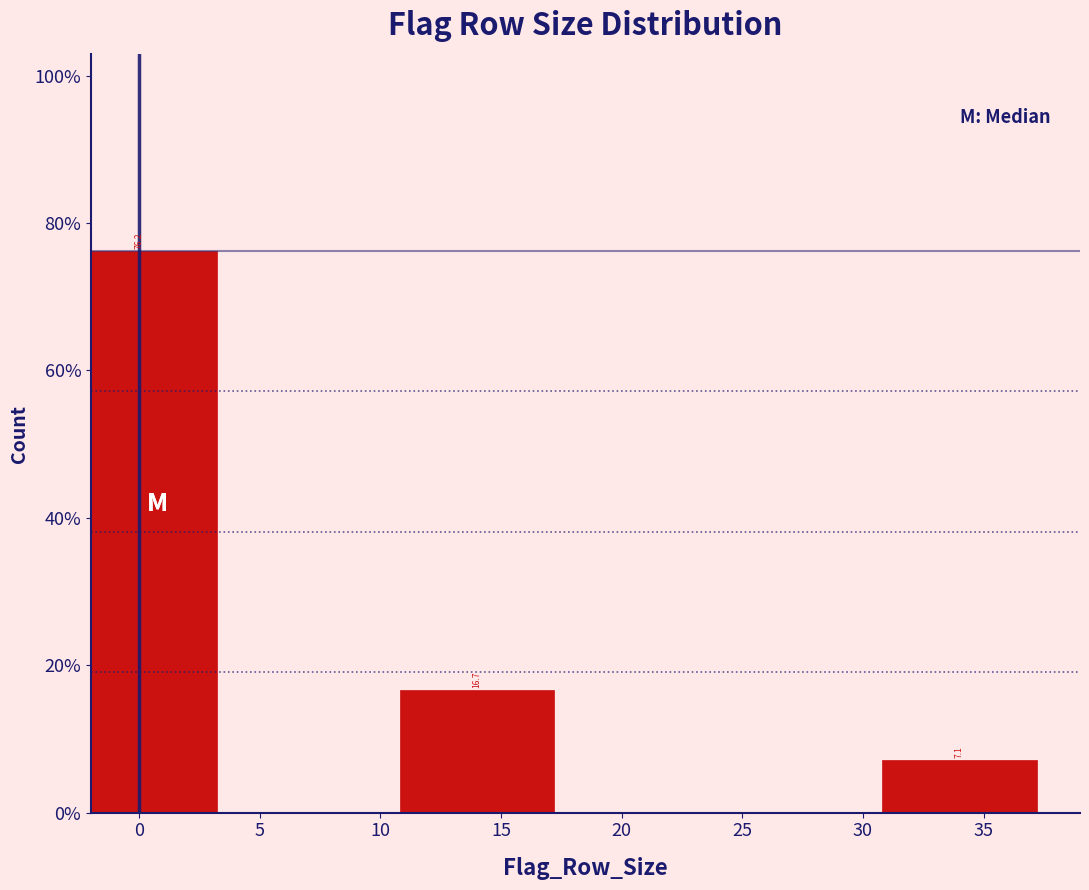

Reading left to right, extract all data points from this chart.

0=76.2	15=16.7	35=7.1